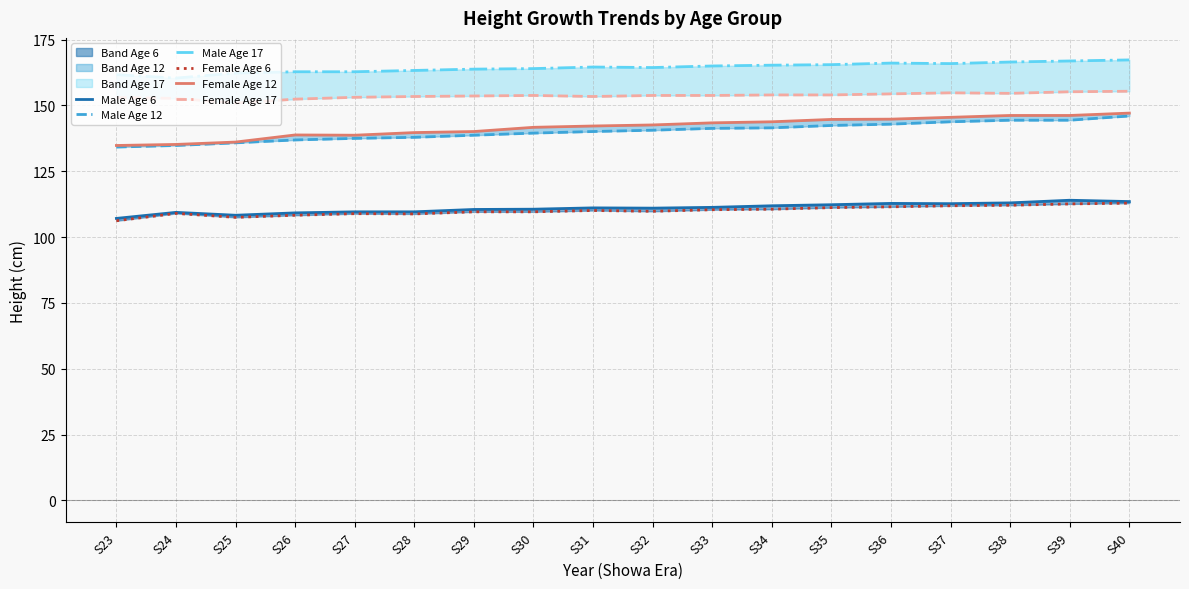

True or false: Female Age 12 and Female Age 17 cross at least once.

False